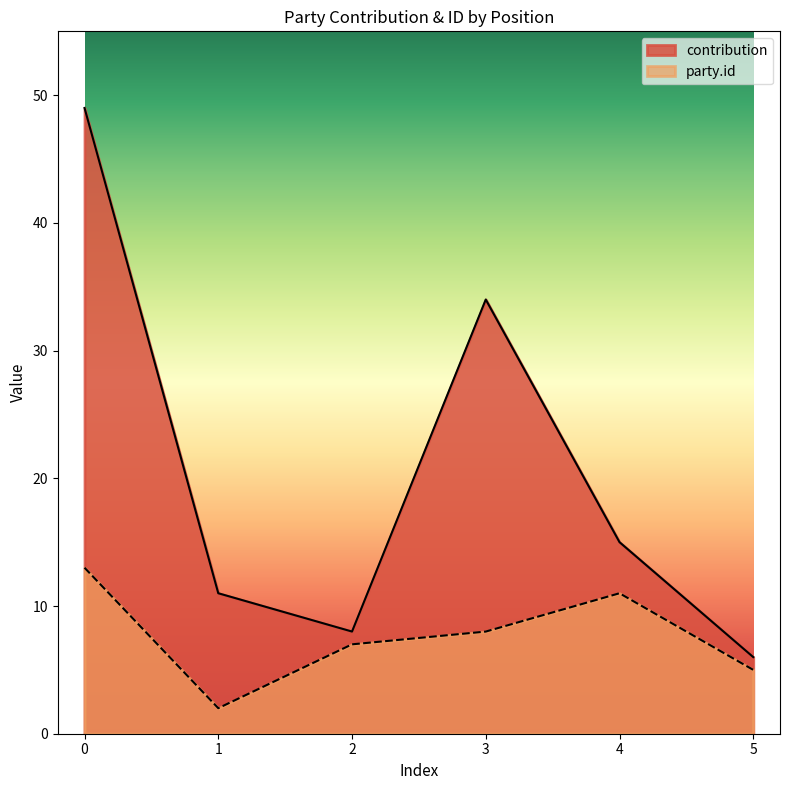

True or false: party.id and contribution cross at least once.

False